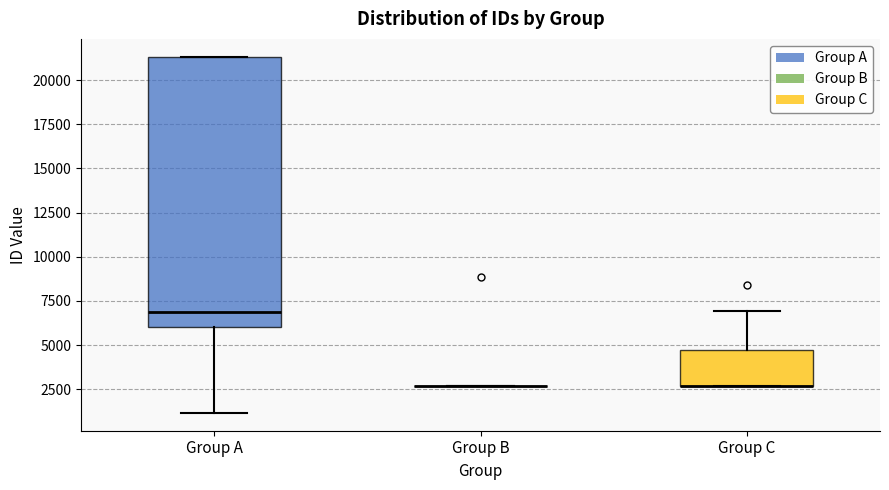

Reading left to right, transcribe this box plot: for each box, give where its median line is, the range the box spans, and where its two whiskers end, as read against the y-axis. The values are not printed on the chart, so give them approximately, as read against the axis.

Group A: median 7000, box 6000 to 21500, whiskers 1000 to 21500
Group B: box collapsed to a line at 2500, whiskers 2500 to 2500
Group C: median 2500 (drawn on the box's lower edge), box 2500 to 4500, whiskers 2500 to 7000